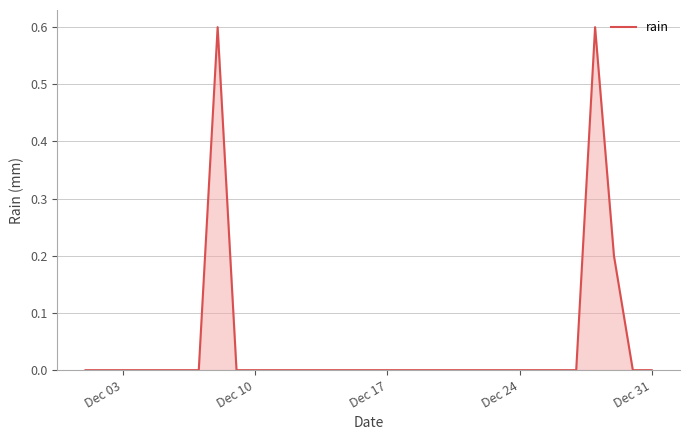

Reading left to right, transcribe all the data shown in this chart.

0.0	0.0	0.0	0.0	0.0	0.0	0.0	0.6	0.0	0.0	0.0	0.0	0.0	0.0	0.0	0.0	0.0	0.0	0.0	0.0	0.0	0.0	0.0	0.0	0.0	0.0	0.0	0.6	0.2	0.0	0.0